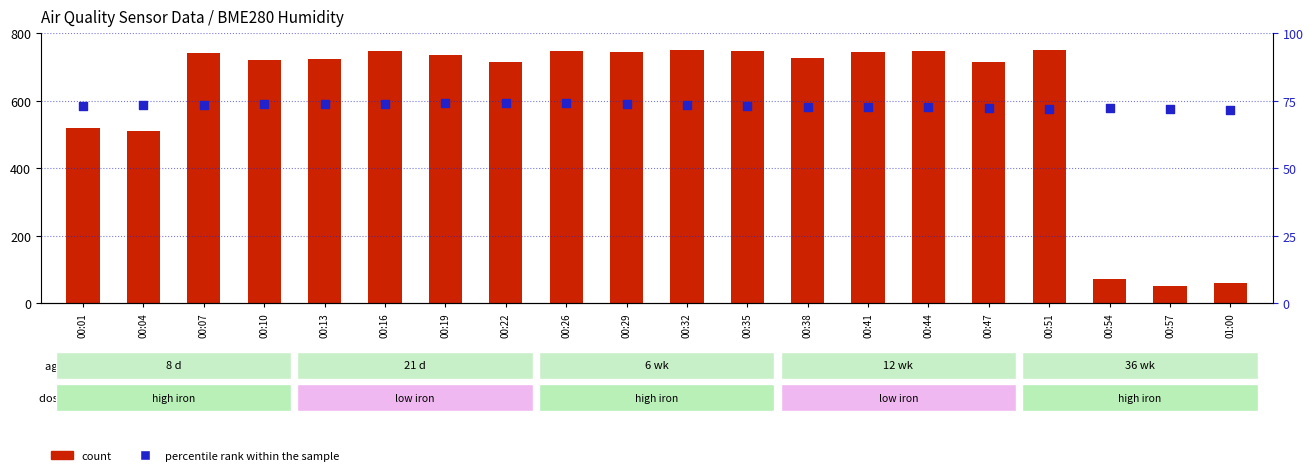

What are all the series names shown in the legend?

count, percentile rank within the sample